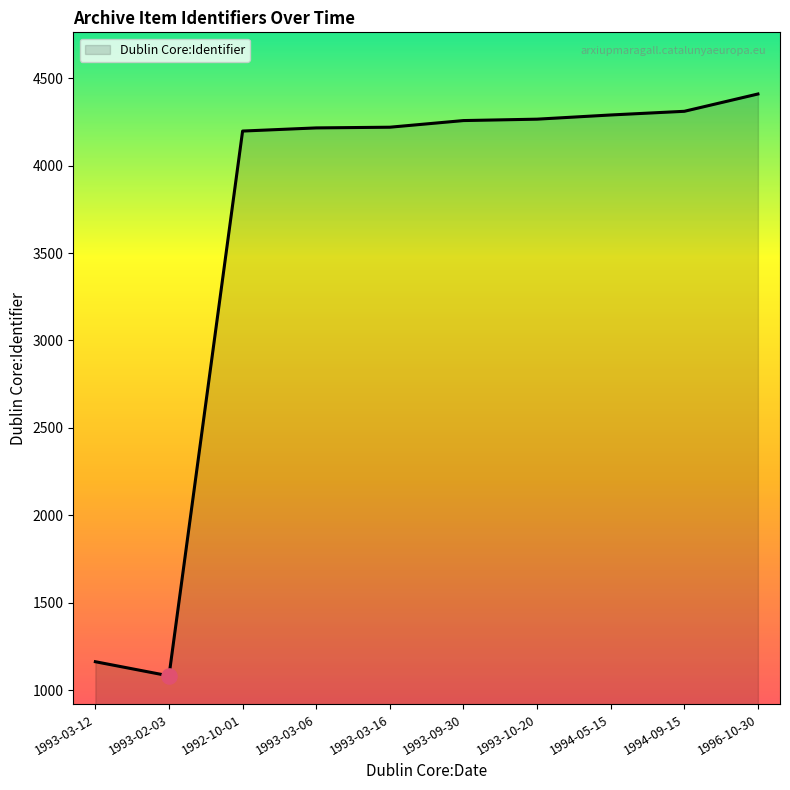

Approximately how many times larger is the value at 1993-09-30 compared to 1992-10-01?

1.0